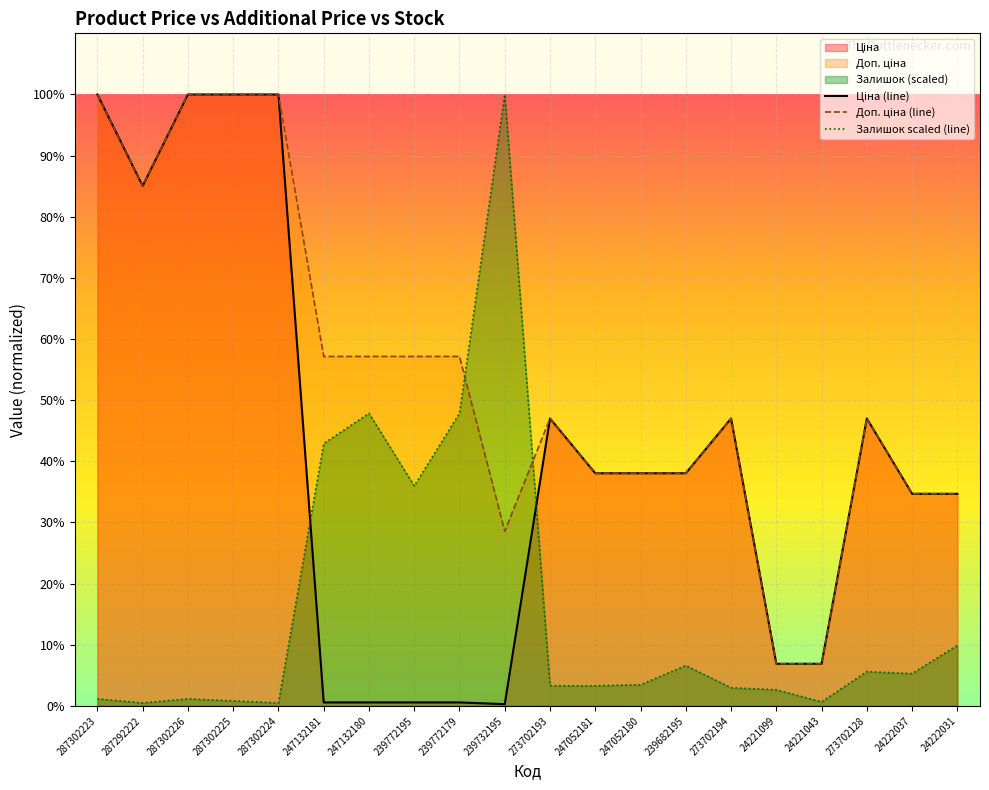

Count the number of data series in this chart.

3